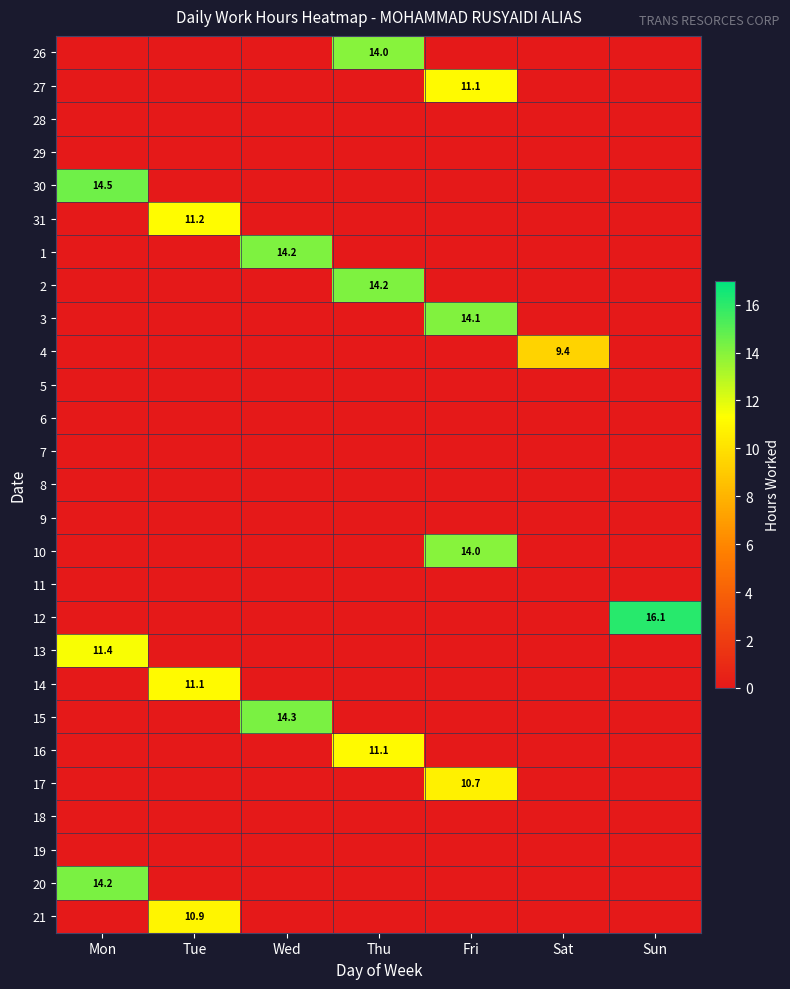

List the series in order of their peak value, lowest first.

28, 29, 5, 6, 7, 8, 9, 11, 18, 19, 4, 17, 21, 14, 27, 16, 31, 13, 26, 10, 3, 1, 2, 20, 15, 30, 12